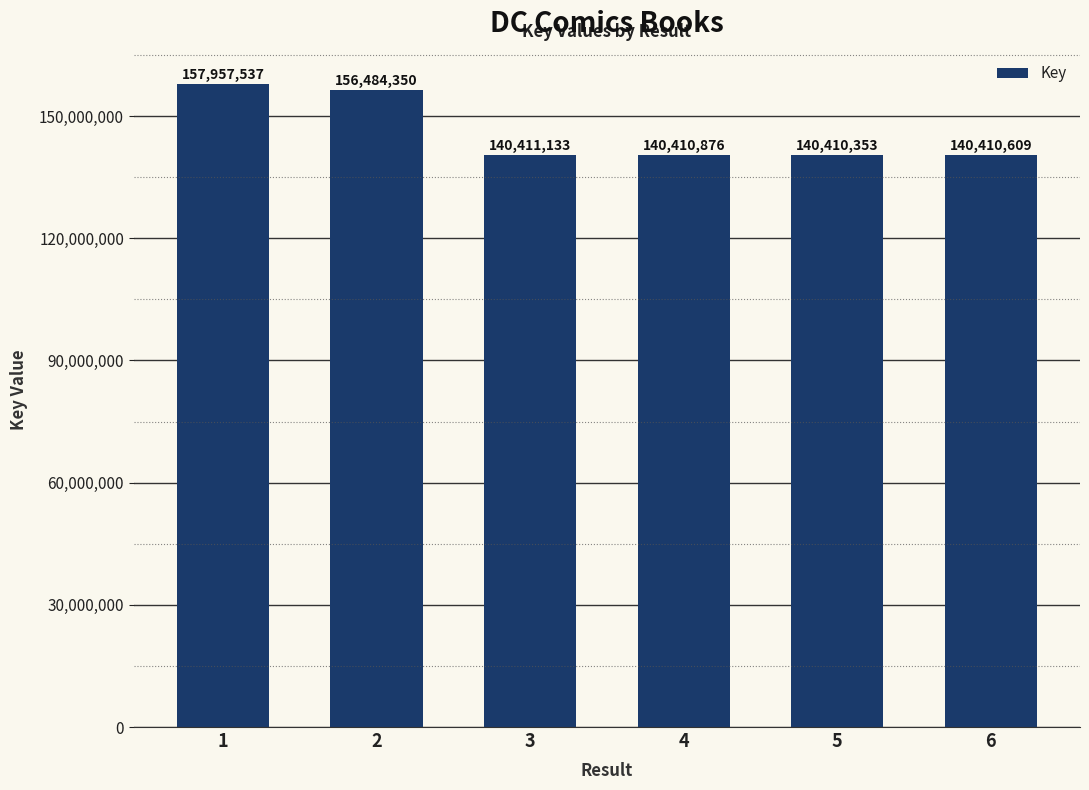

Approximately how many times larger is the value at 6 compared to 3?

1.0